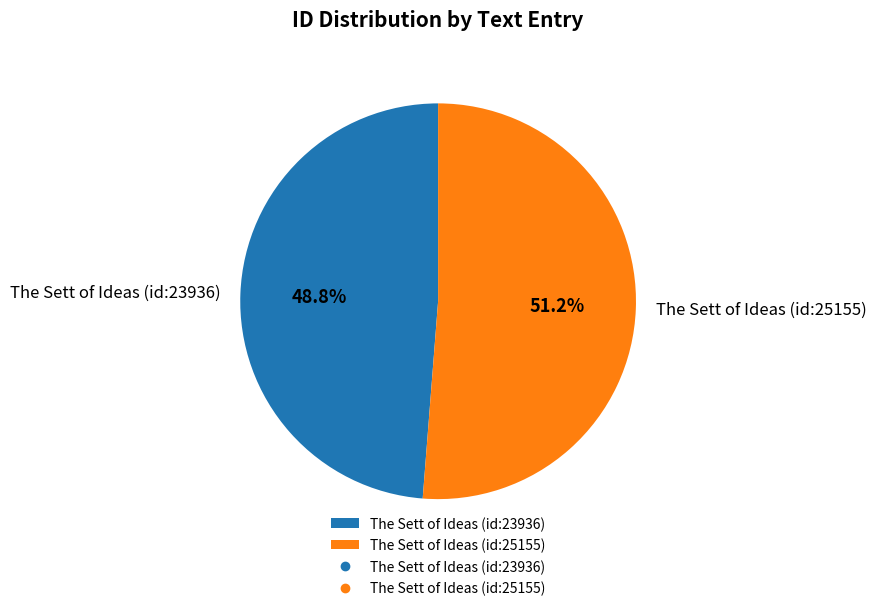

True or false: The Sett of Ideas (id:25155) accounts for 51% of the total.

True